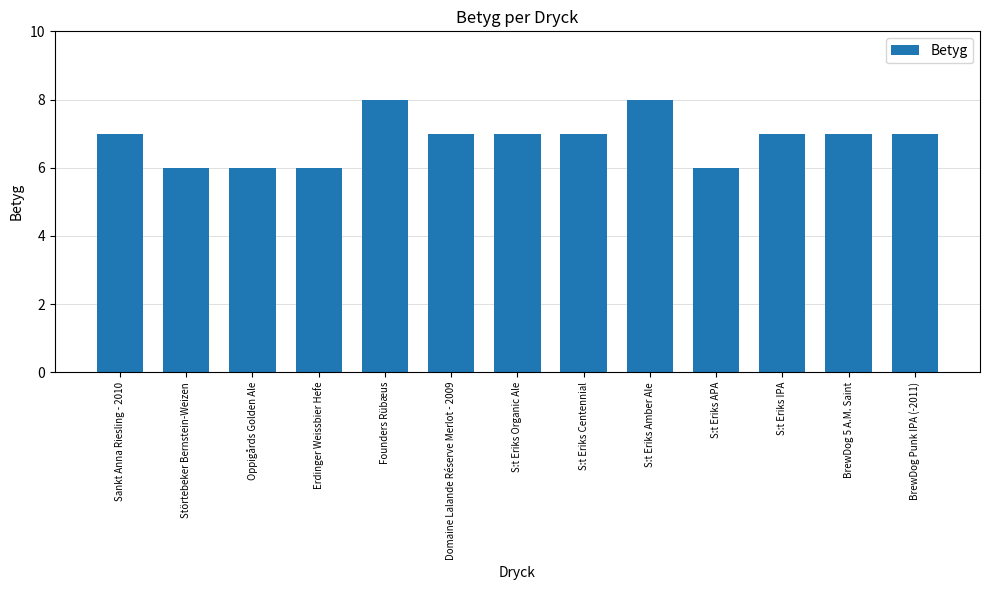

How many bars are there in total?

13